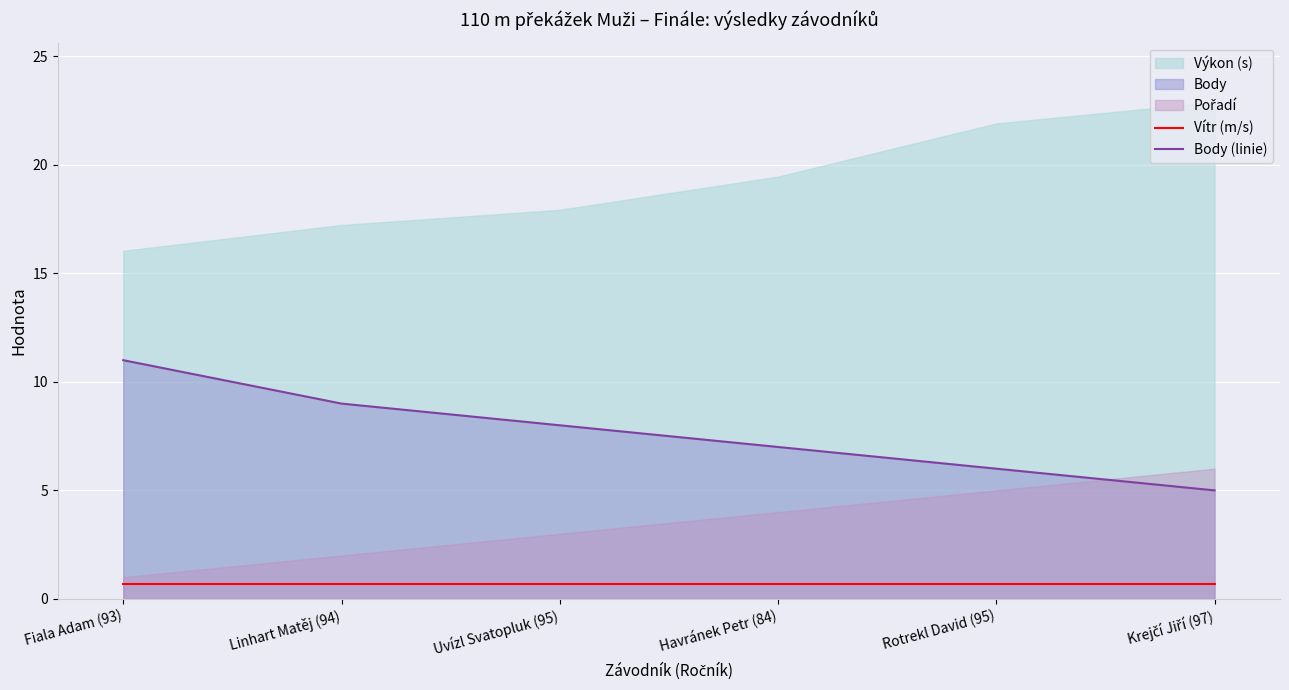

True or false: Body (linie) and Vítr (m/s) cross at least once.

False